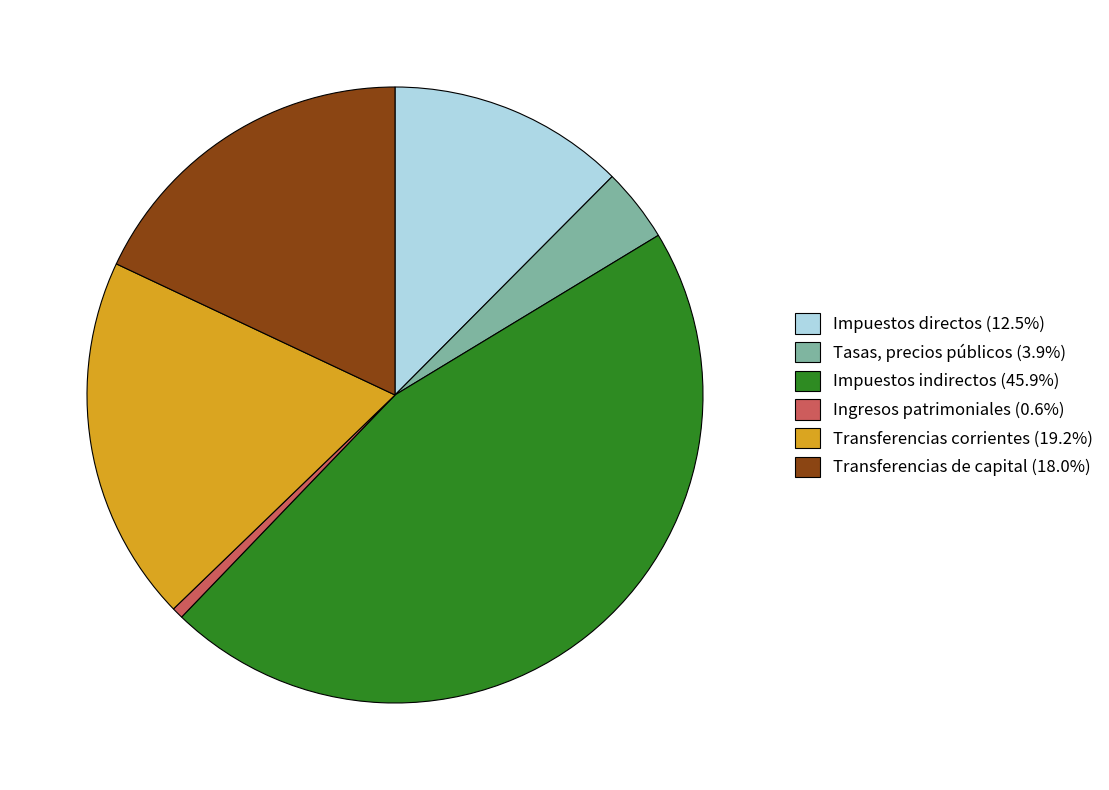

Combined, do Tasas, precios públicos (3.9%) and Ingresos patrimoniales (0.6%) account for over 50%?

No